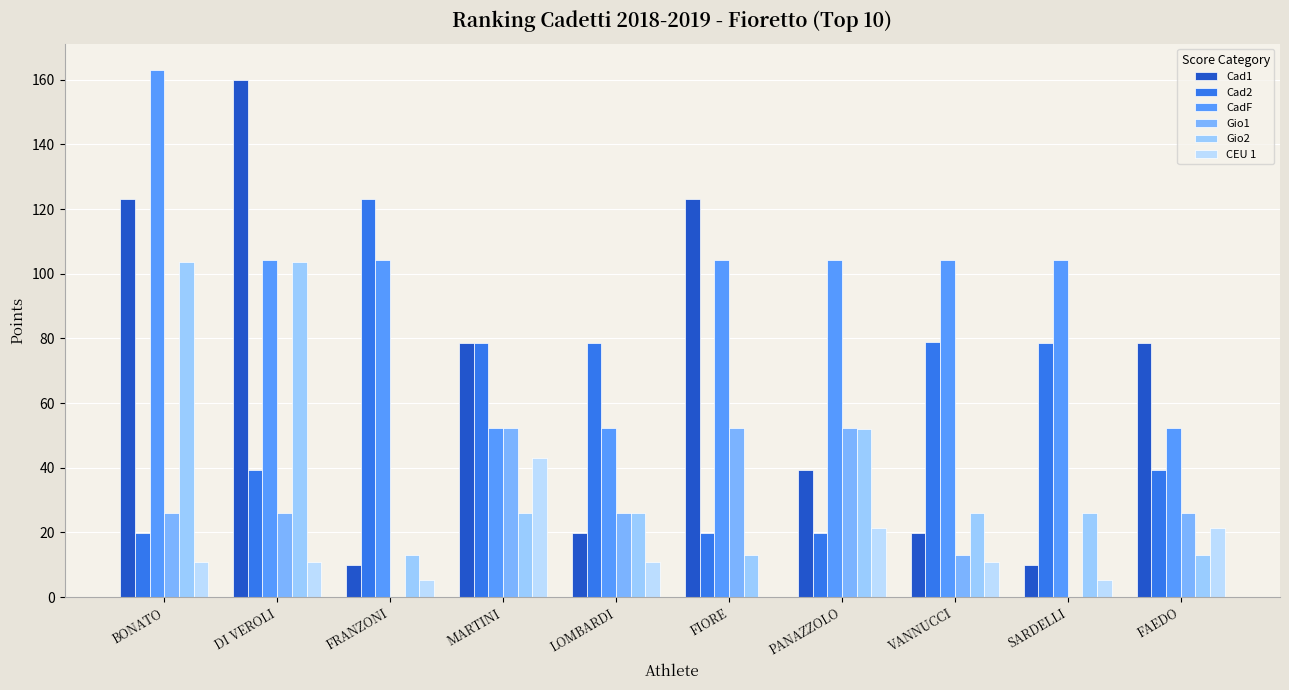

Where is Cad2 nearest to the value 71?

LOMBARDI